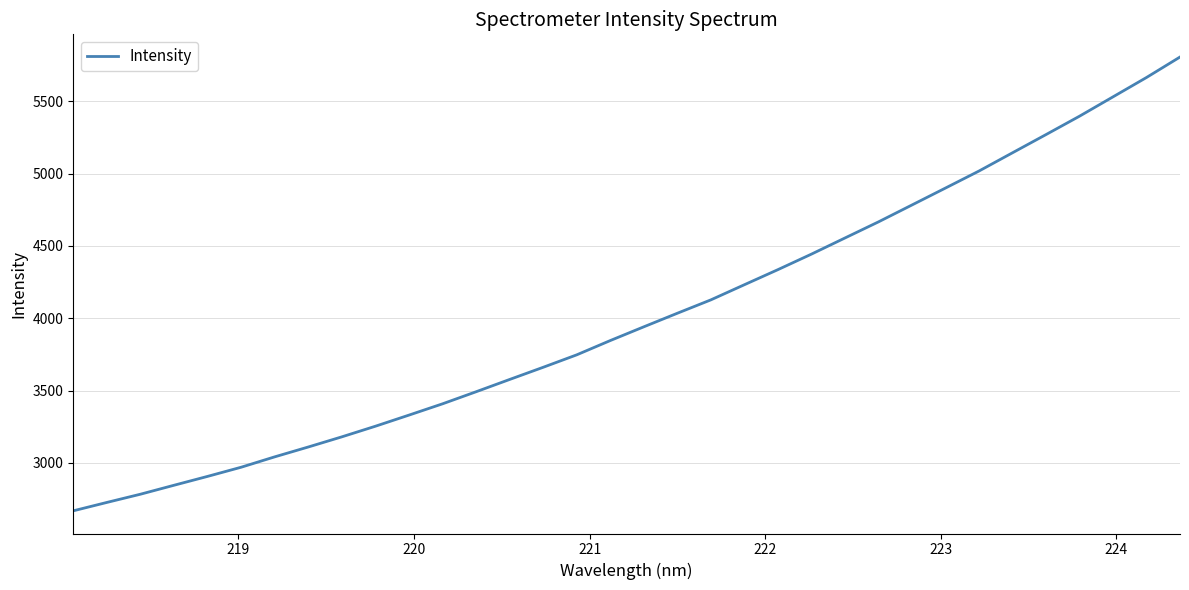

What is the smallest value displayed?

2668.4